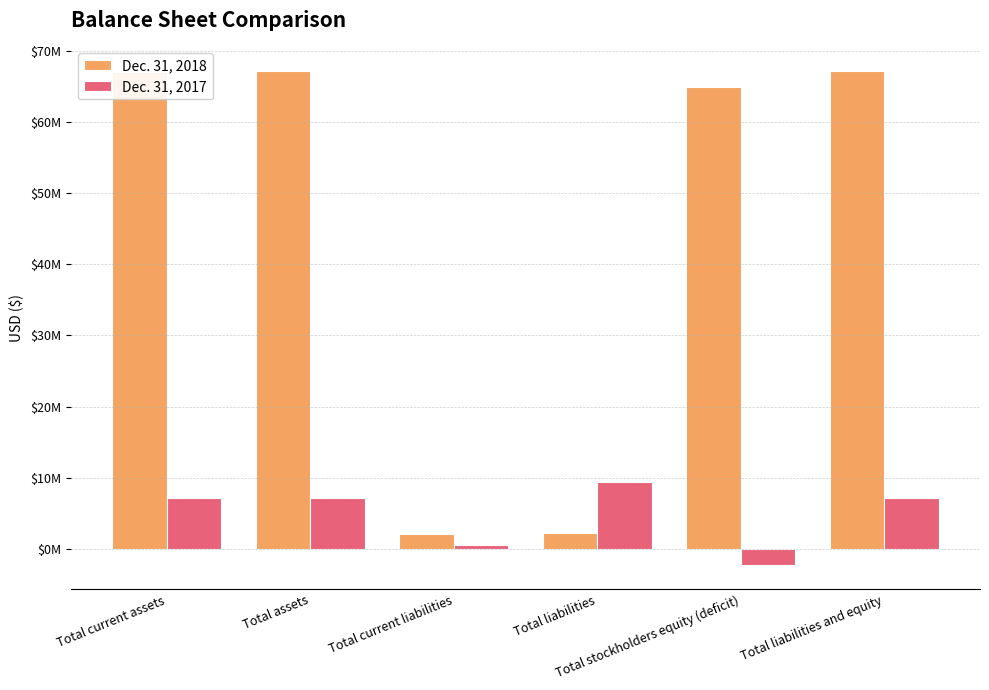

What are all the series names shown in the legend?

Dec. 31, 2018, Dec. 31, 2017